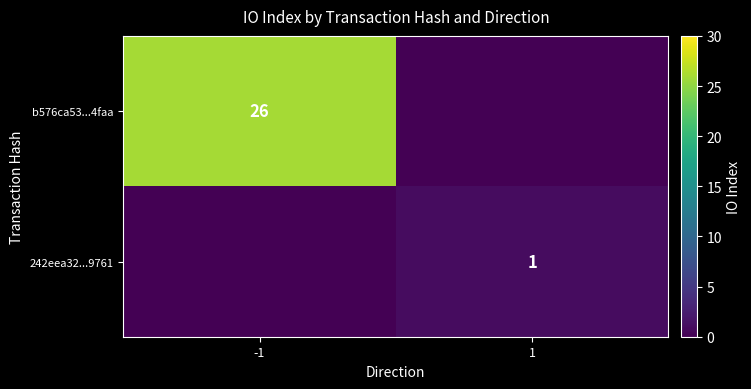

The value of b576ca53...4faa at -1 is 42. True or false?

False